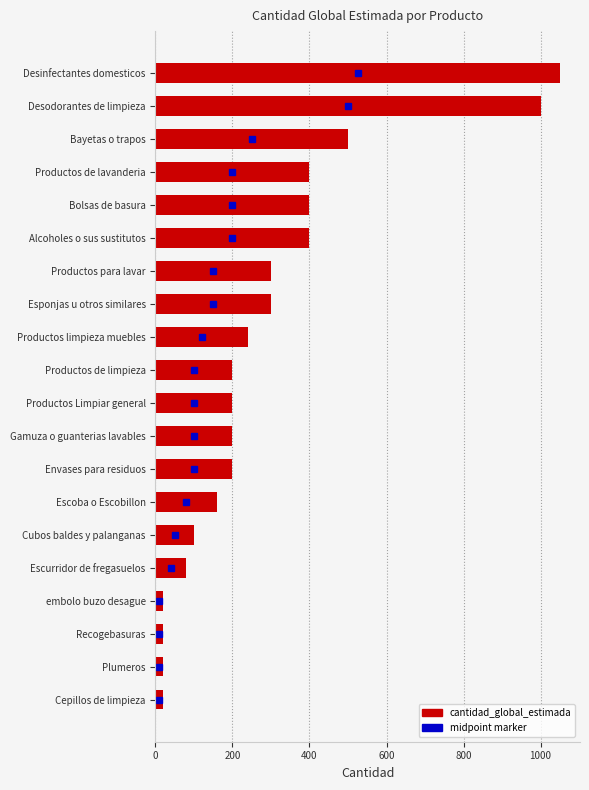

What is the ratio of the value at Bayetas o trapos to the value at Cubos baldes y palanganas?

5.0